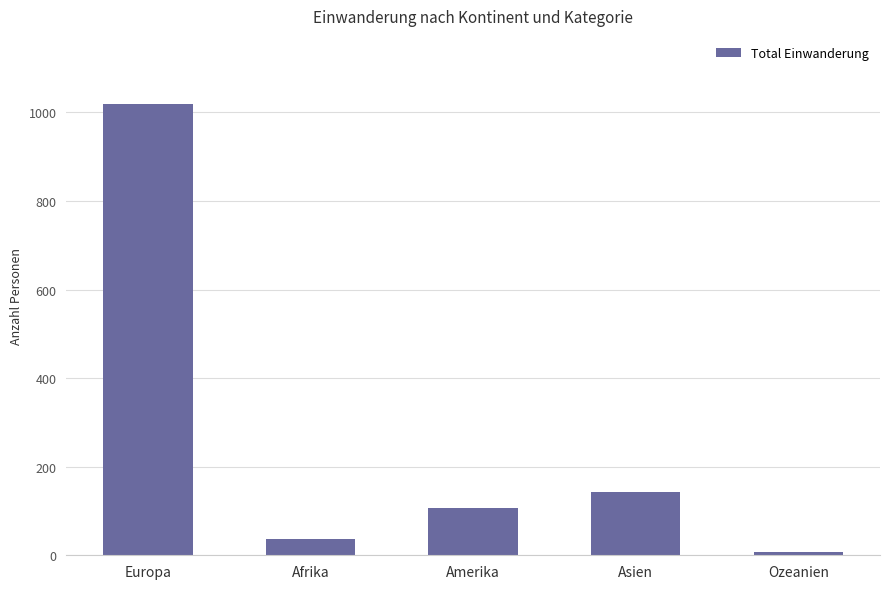

The chart shows a value of 1020 at Europa. True or false?

True